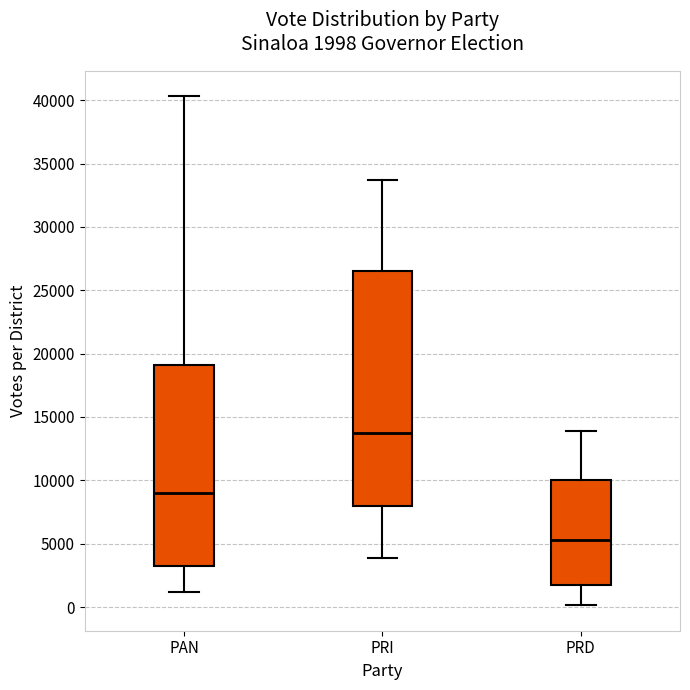

Which box is the tallest, from its lower edge to its upper edge?

PRI